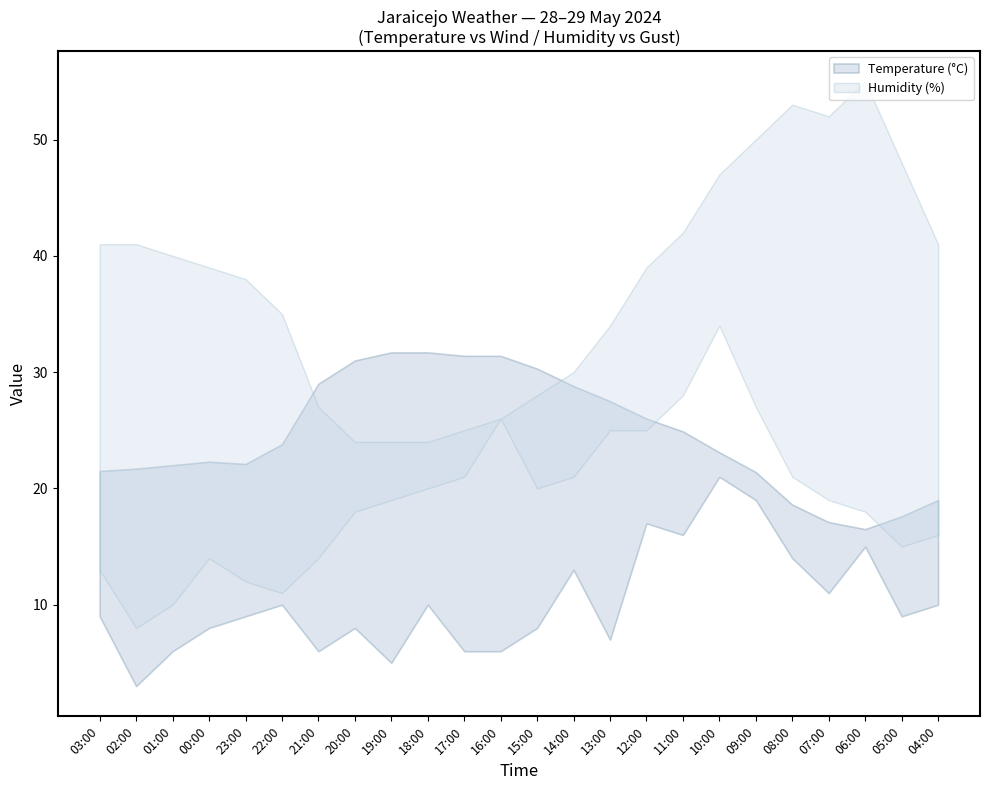

What is the spread (max minus min) of values at 16:00?

25.4